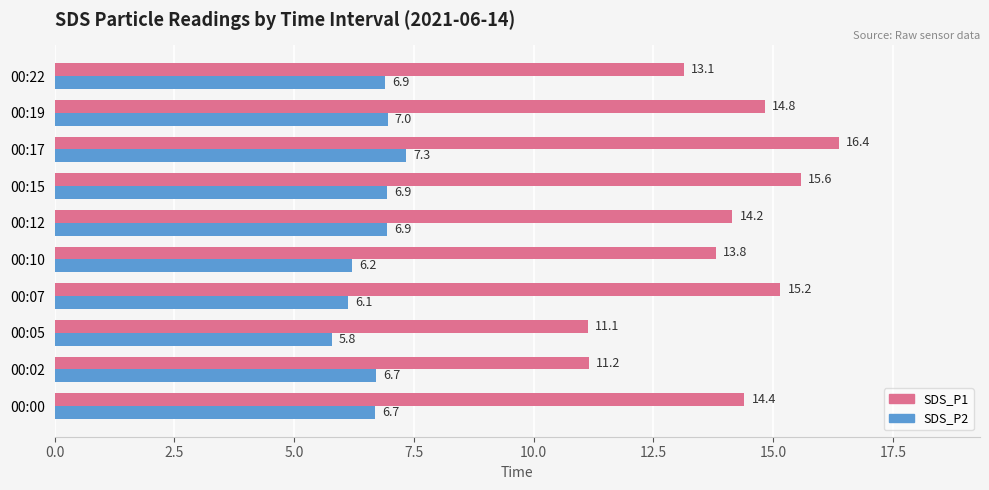

What is the total value across all series at 00:07?

21.3